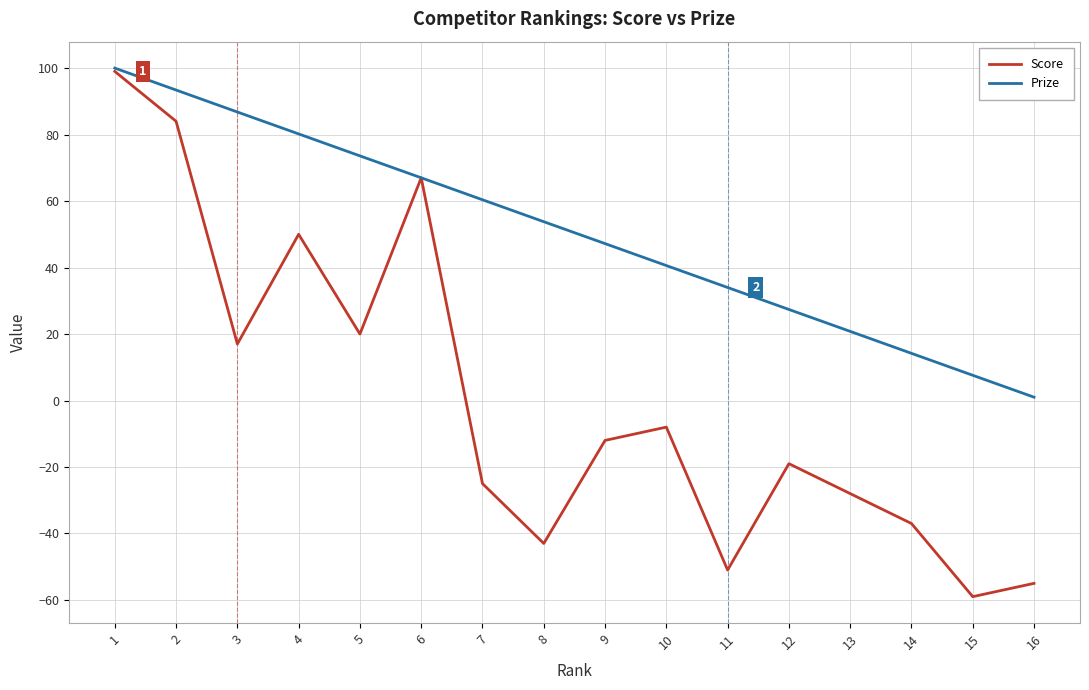

How many lines are shown in the chart?

2